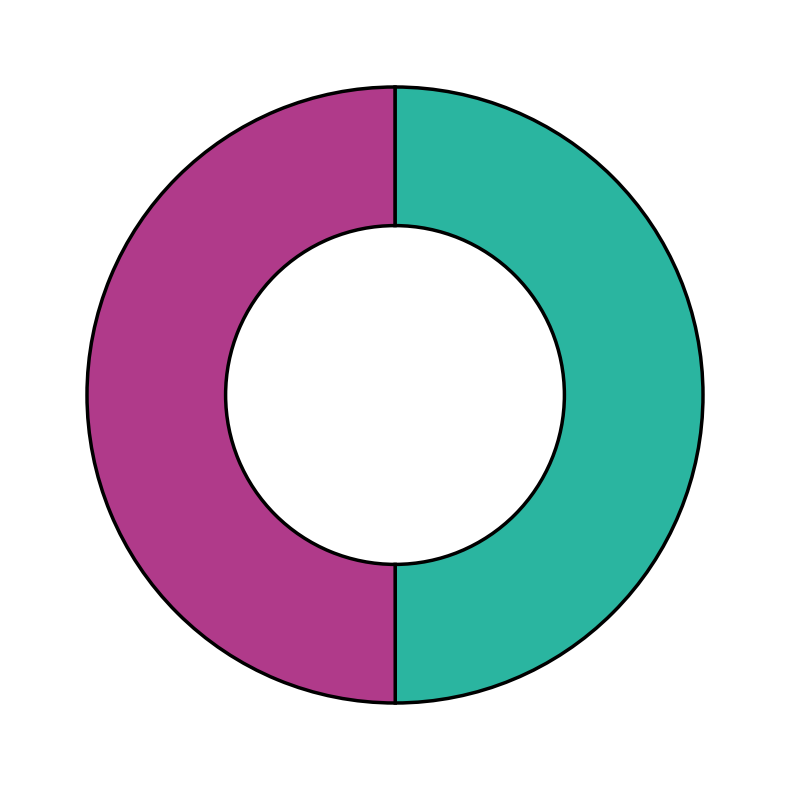

Count the number of slices in the pie.

2